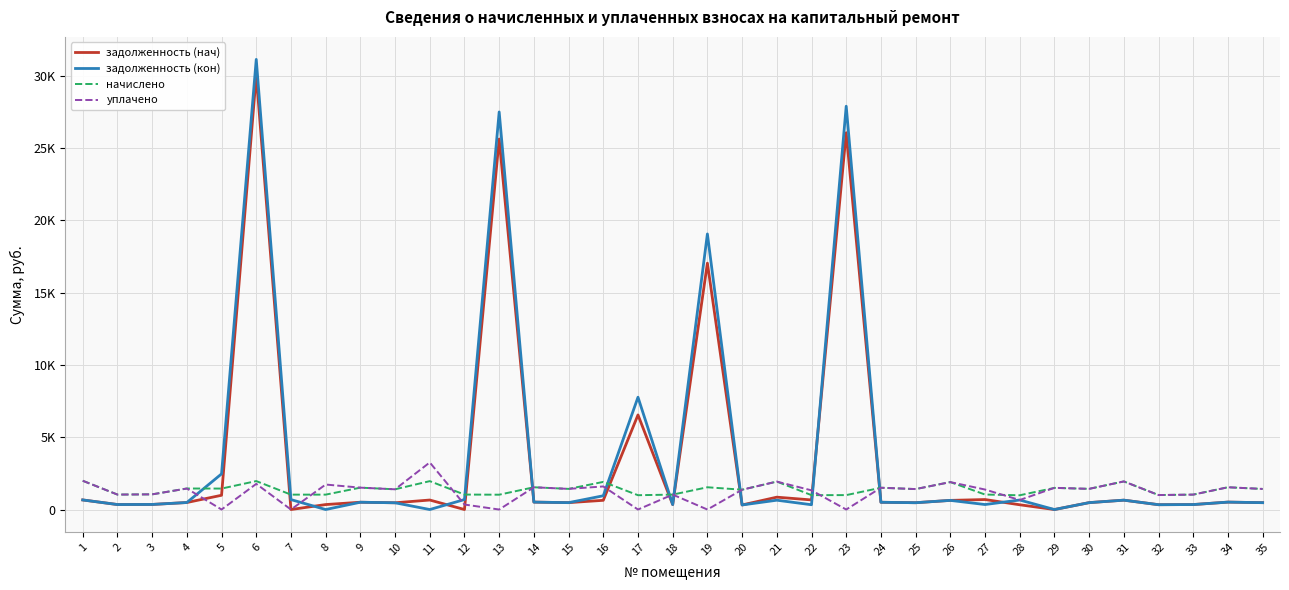

Which series has the largest total across all categories?

задолженность (кон)